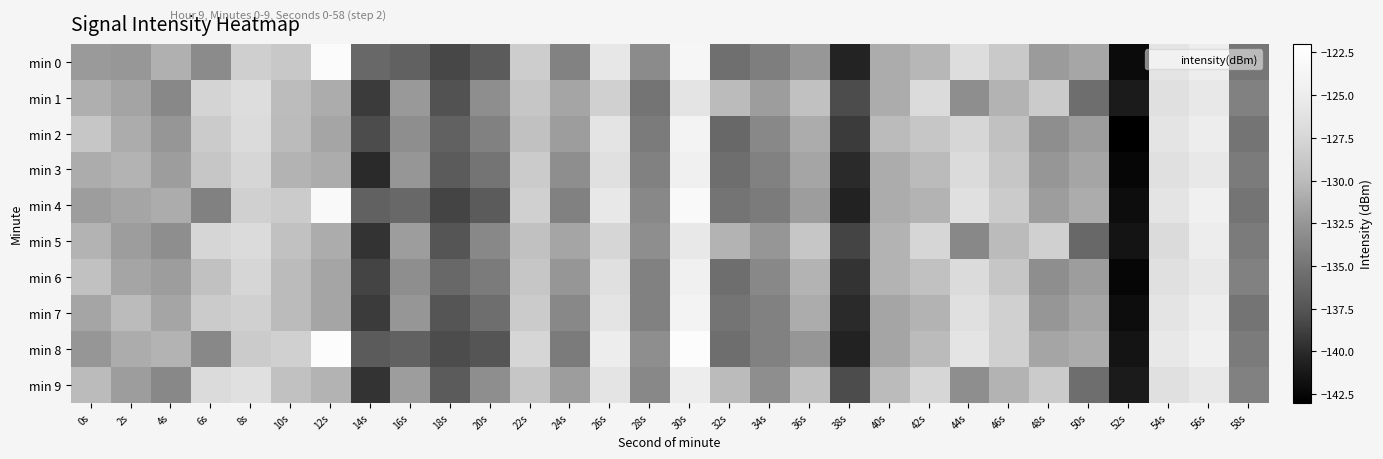

Rank the series by their maximum value, from highest to lowest.

min 8, min 0, min 4, min 2, min 7, min 3, min 6, min 5, min 9, min 1